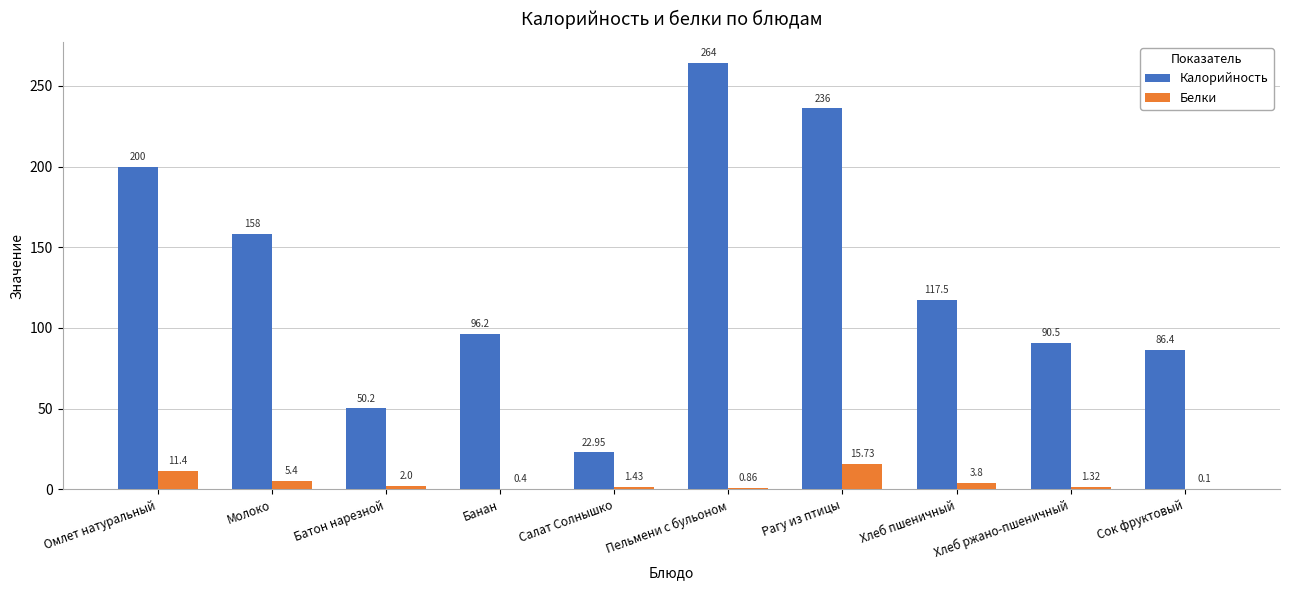

Which series changed the most between Хлеб пшеничный and Хлеб ржано-пшеничный?

Калорийность